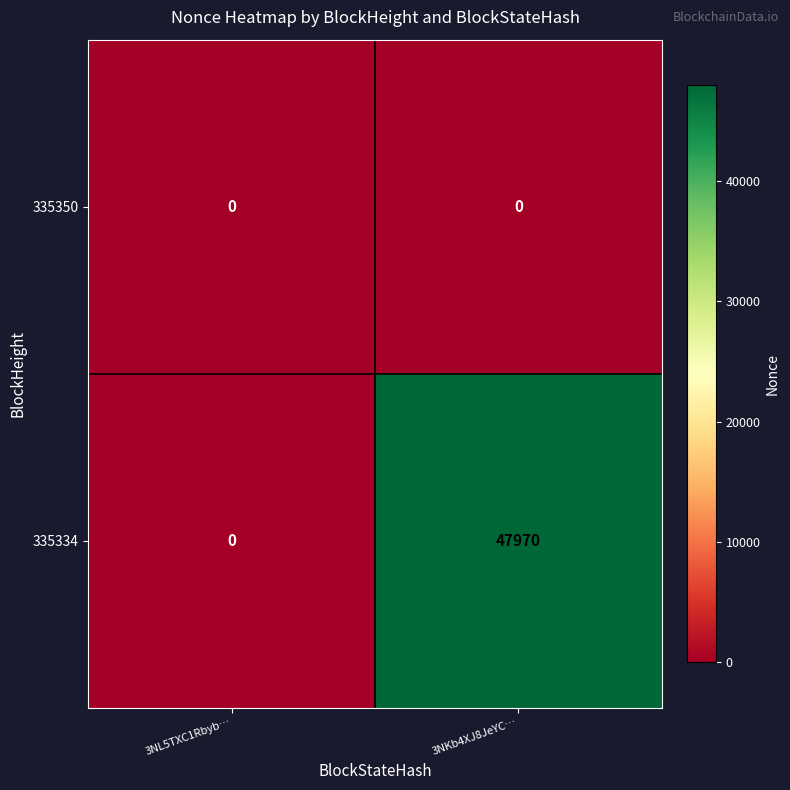

Reading left to right, extract all data points from this chart.

335350: 3NL5TXC1Rbyb…=0	3NKb4XJ8JeYC…=0
335334: 3NL5TXC1Rbyb…=0	3NKb4XJ8JeYC…=47970